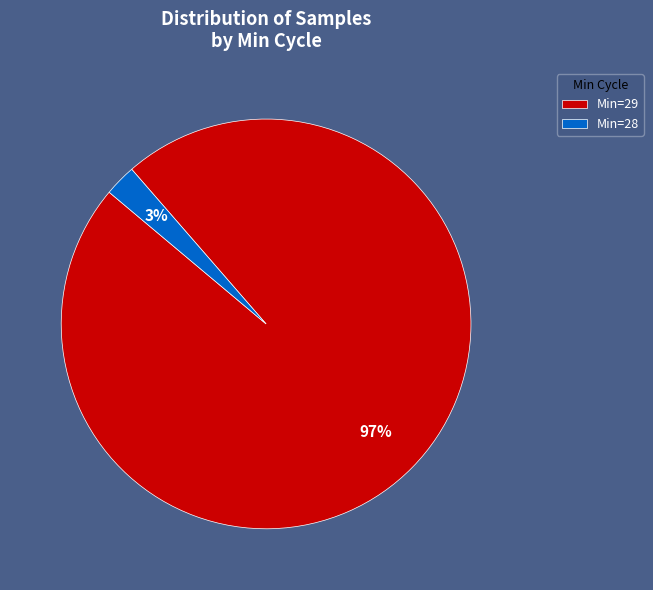

Is there any slice that represents more than half of the pie?

Yes